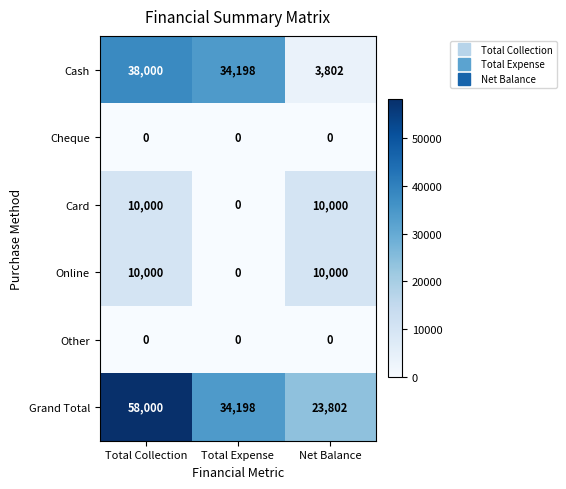

What is the maximum value for Card?

10000